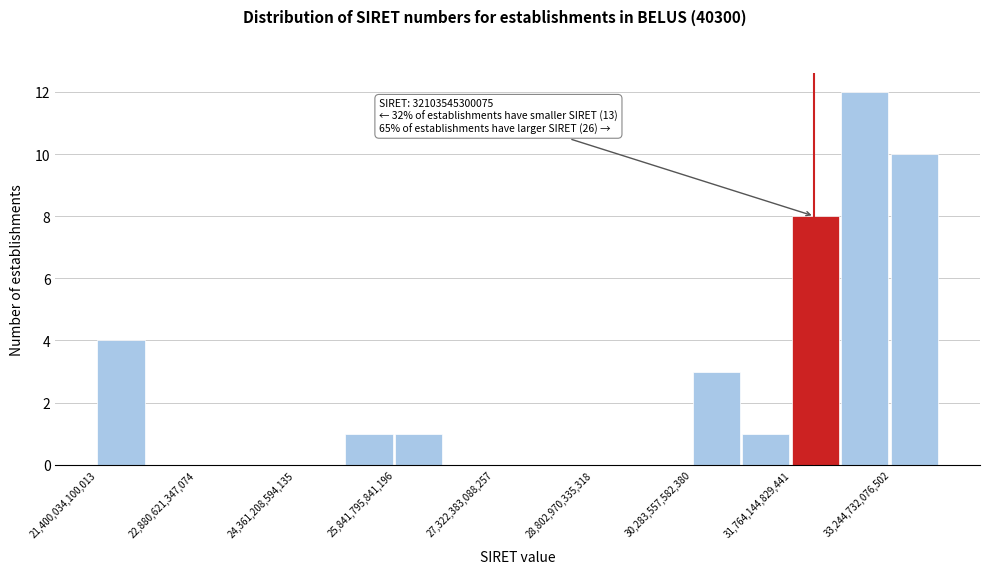

Around what value on the x-axis is the tallest bar? Give the approximate position of its centre, as read against the axis.

32800000000000